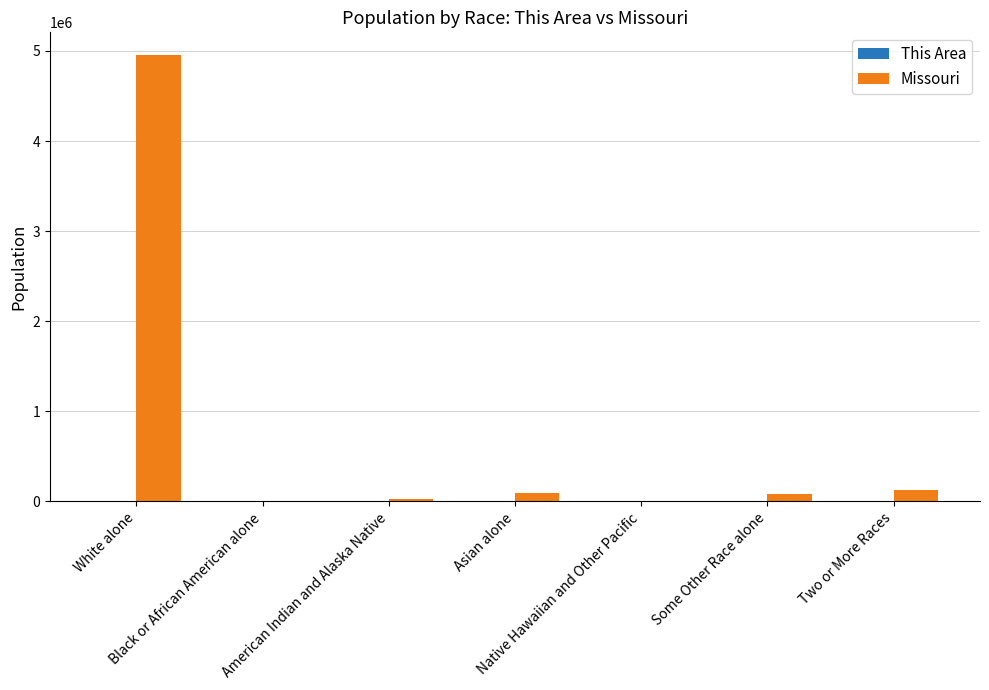

Which series has the largest total across all categories?

Missouri